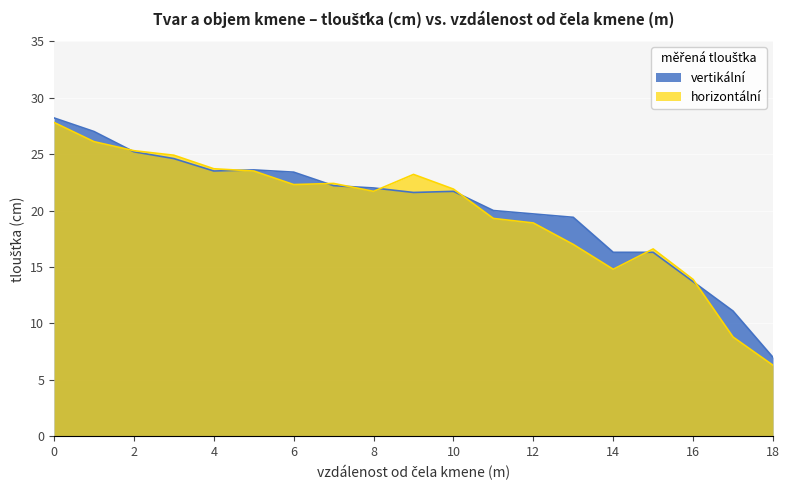

Where is the first local maximum for vertikální?

5